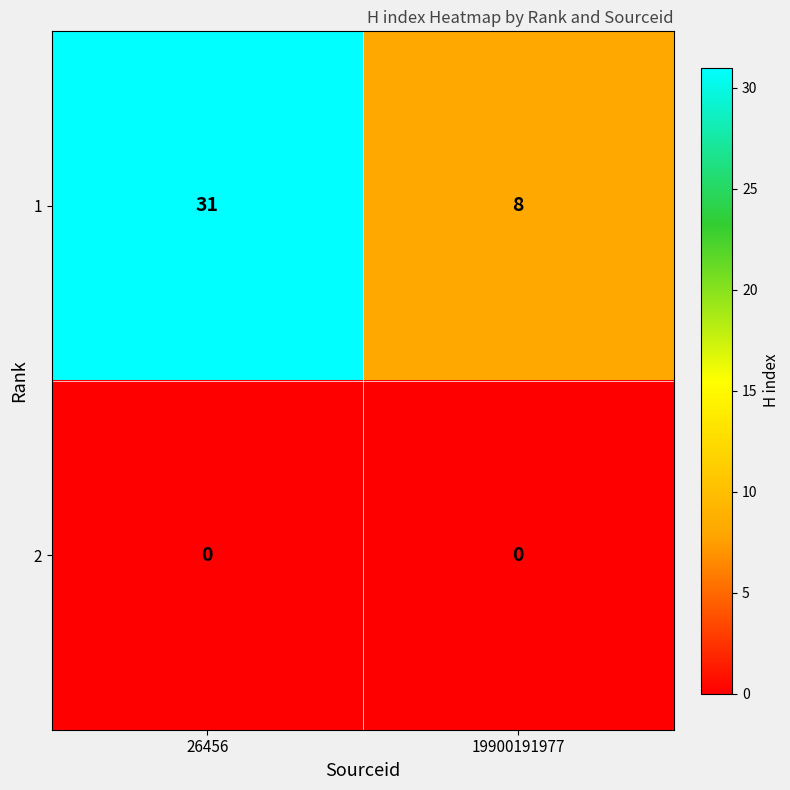

Which label corresponds to the largest value in the chart?

26456